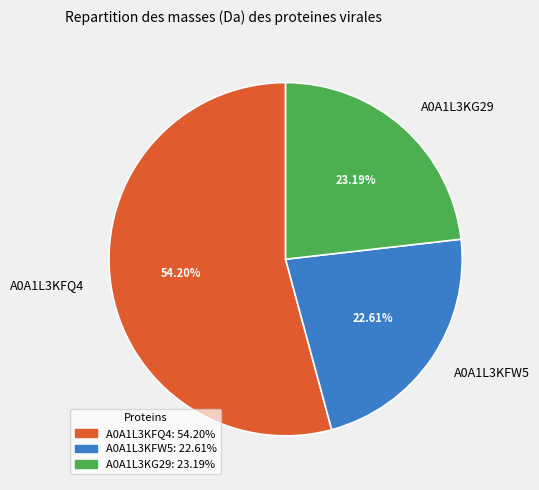

Which slice represents more than half of the pie?

A0A1L3KFQ4